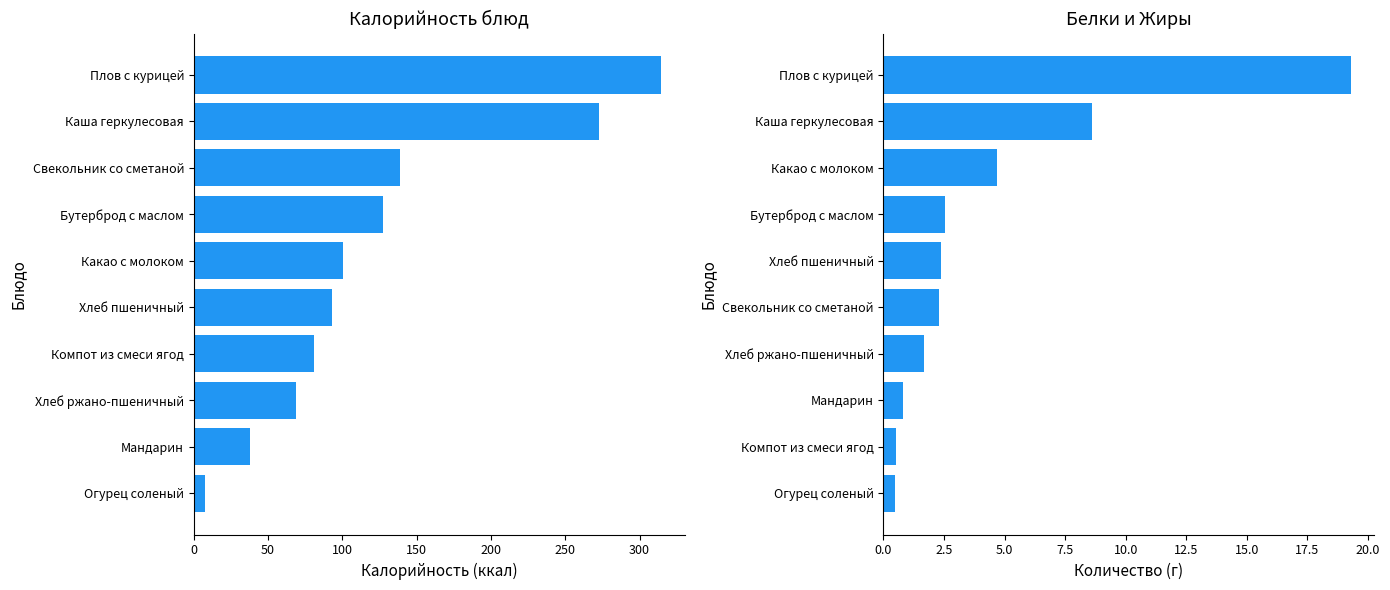

What is the value of the Калорийность bar at the 4th from the left?

81.0